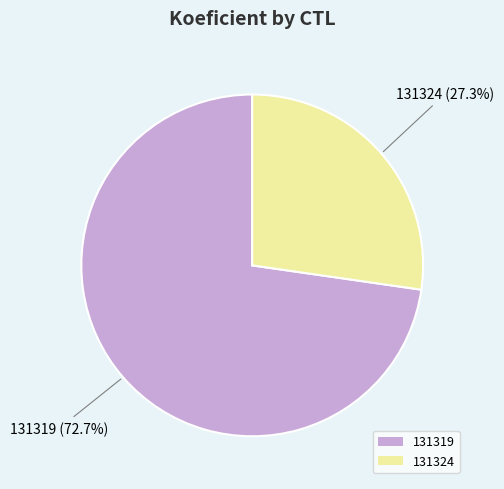

To the nearest percent, what percentage of the pie is 131324?

27%